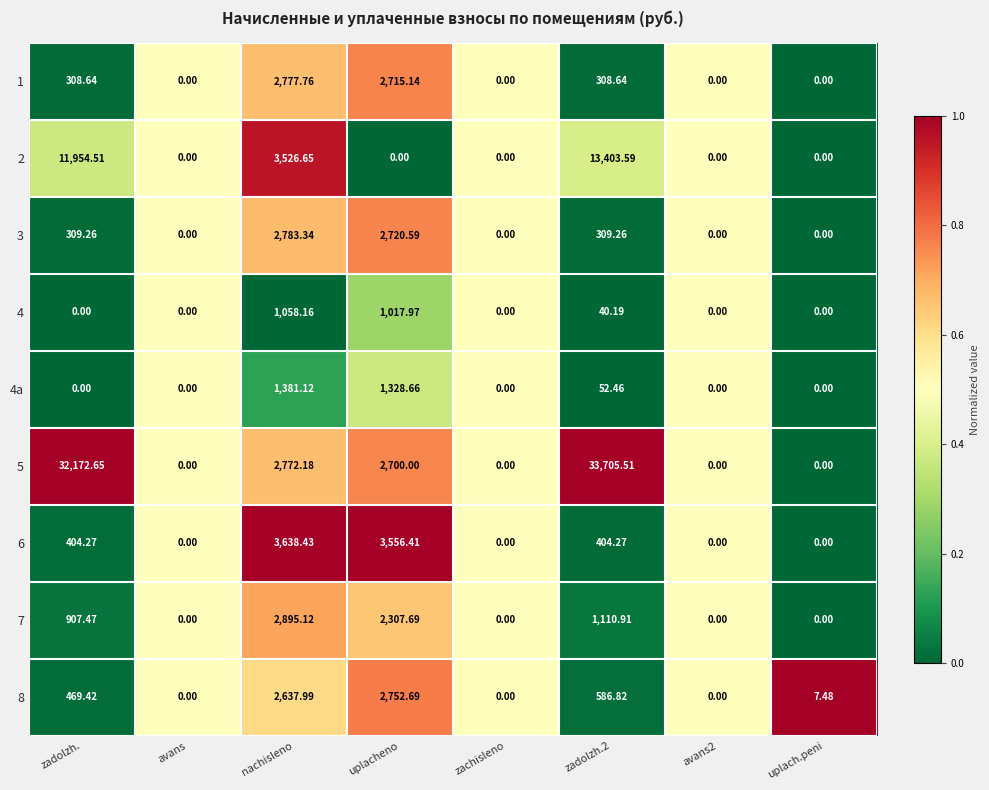

At which label does 5 first exceed 2700?

zadolzh.